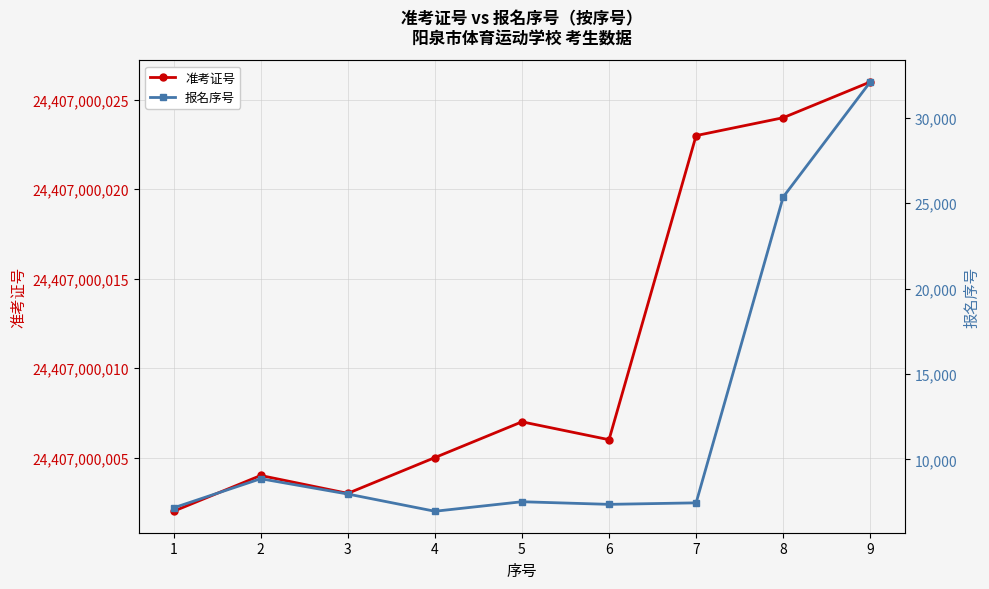

Where is the first local minimum for 报名序号?

4